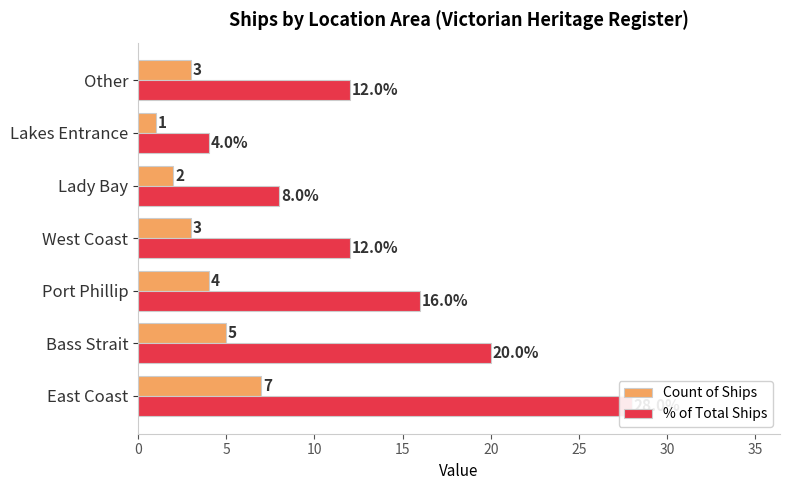

The value of Count of Ships at 30 is 0.8. True or false?

False